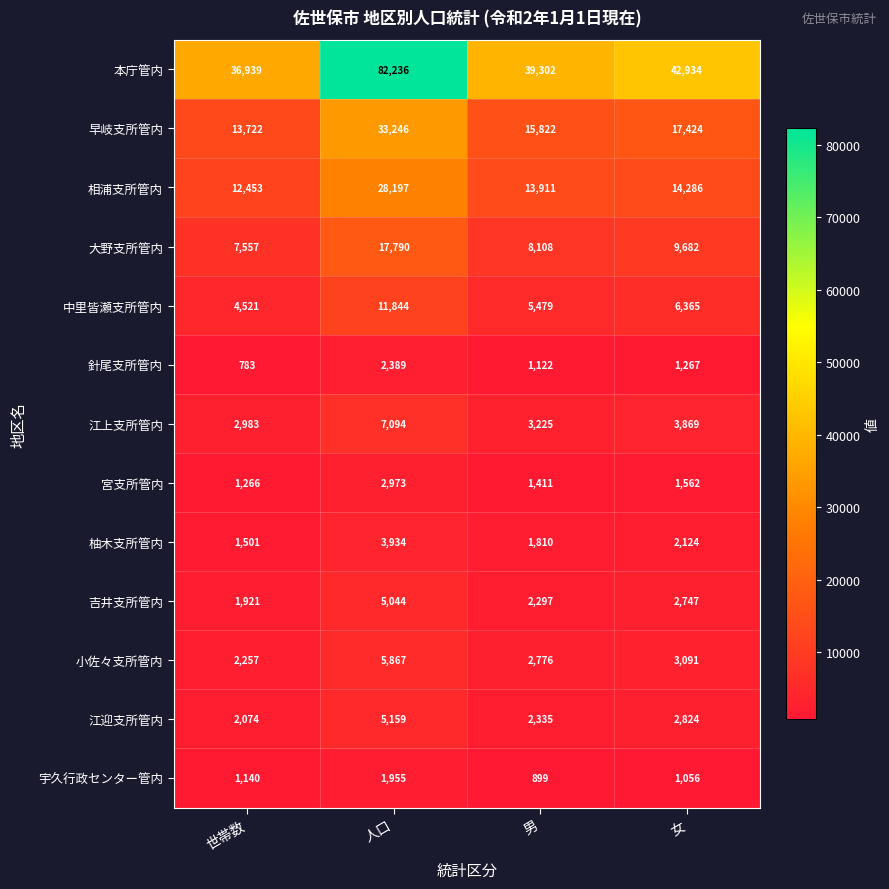

How many categories are shown in the chart?

4